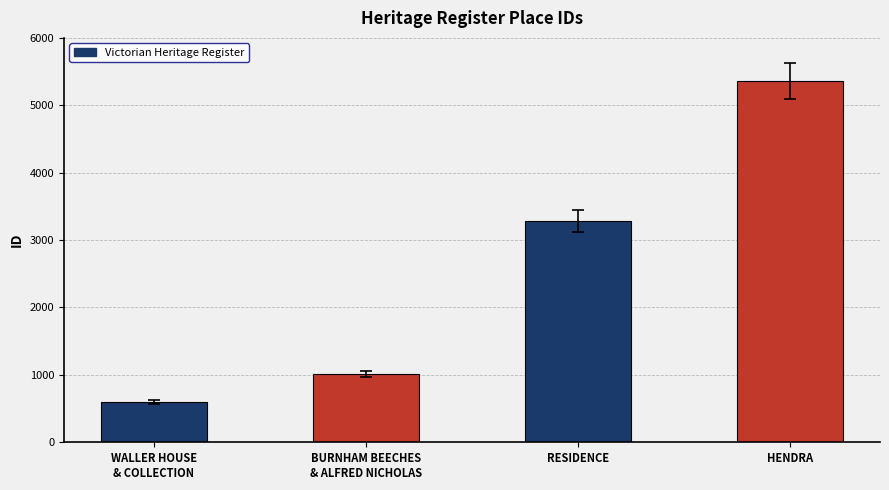

What is the approximate value at BURNHAM BEECHES
& ALFRED NICHOLAS, to the nearest 50?

1000